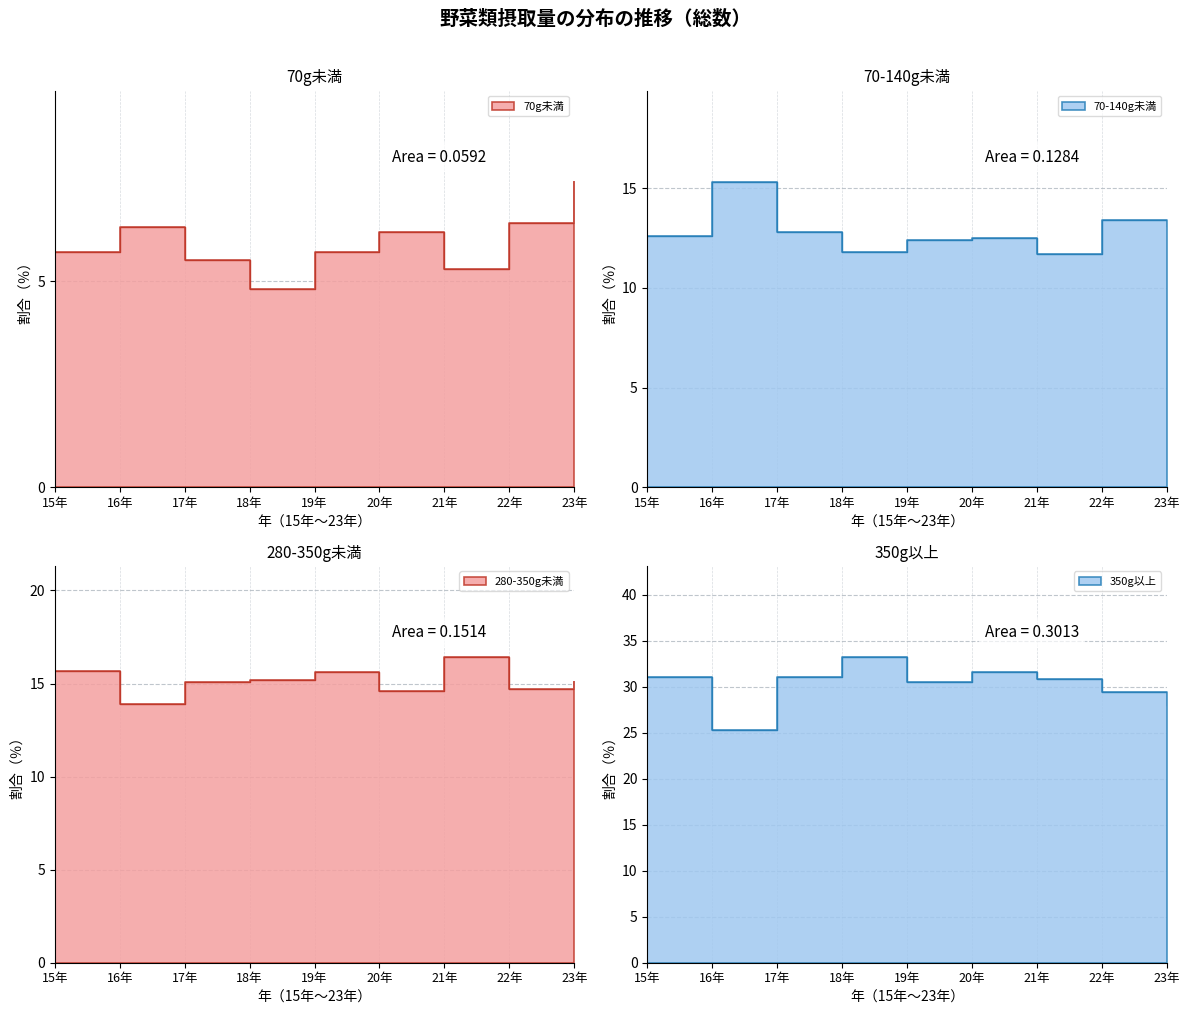

What position from the right is 17年?

7